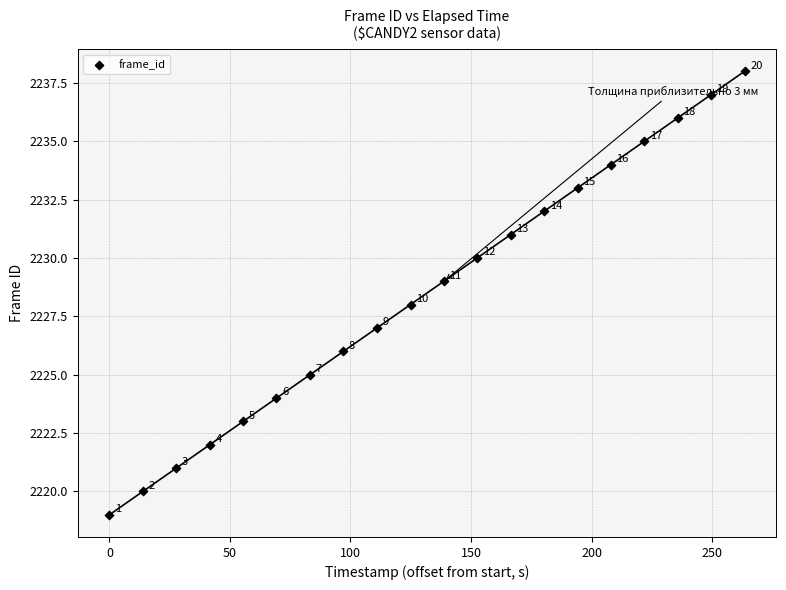

What Y value in the scatter plot is closest to 2228?

2228